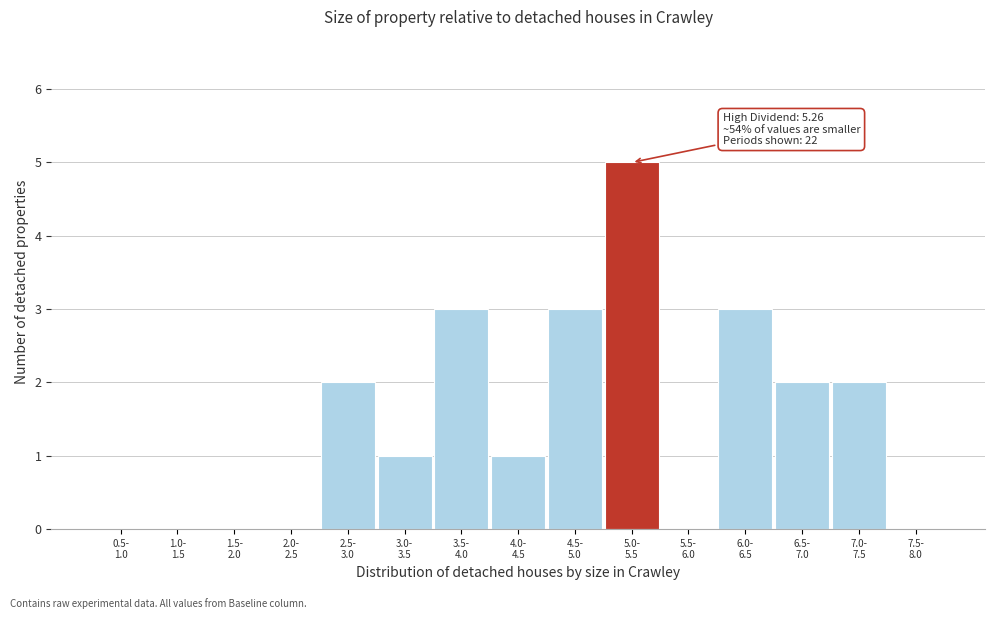

What is the maximum value shown in the chart?

5